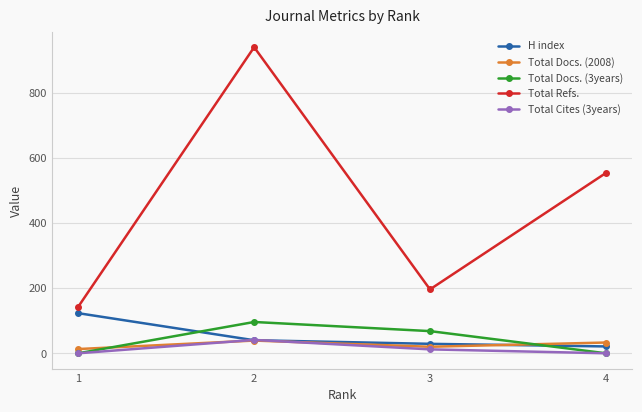

What is the difference between the highest and lowest values at 3?

184